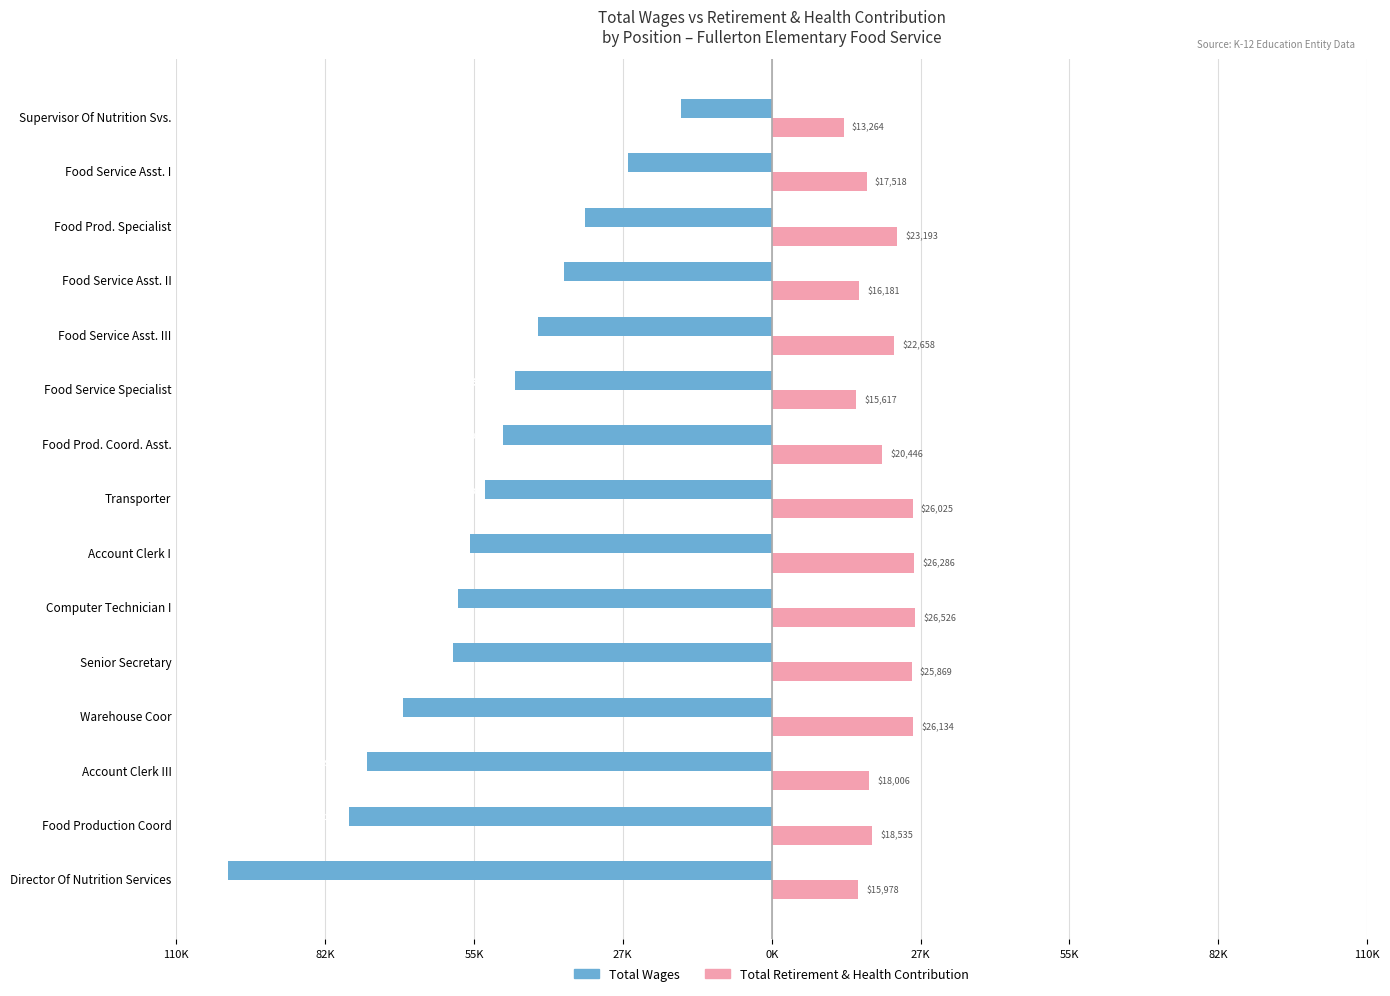

Reading left to right, transcribe all the data shown in this chart.

Total Wages: -100390	-78140	-74795	-68113	-58808	-57859	-55705	-53008	-49554	-47482	-43099	-38288	-34496	-26518	-16822
Total Retirement & Health Contribution: 15978	18535	18006	26134	25869	26526	26286	26025	20446	15617	22658	16181	23193	17518	13264